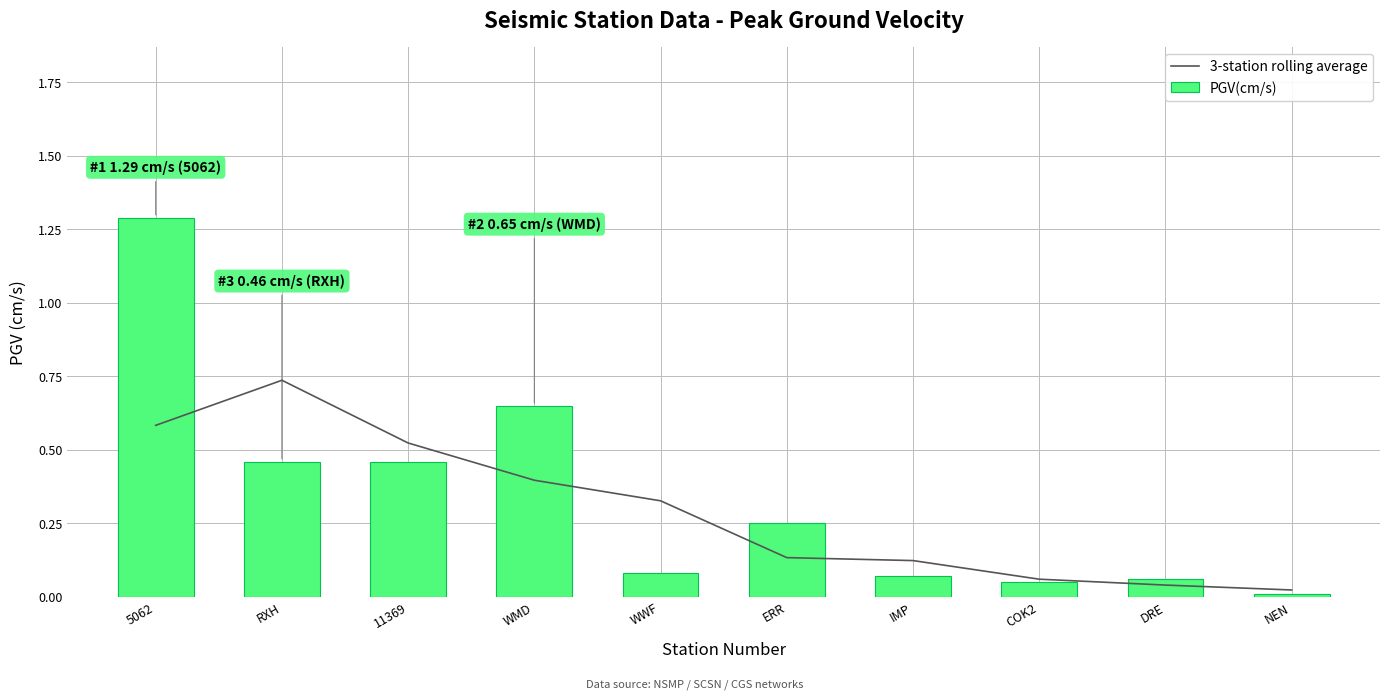

Does the chart contain any negative values?

No